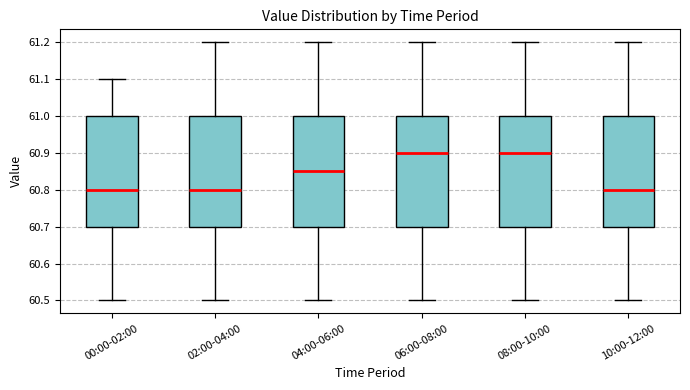

Reading left to right, read every box against the y-axis: the position of its median line, the range the box covers, and the ends of its whiskers. The values are not printed on the chart, so give them approximately, as read against the axis.

00:00-02:00: median 60.80, box 60.70 to 61.00, whiskers 60.50 to 61.10
02:00-04:00: median 60.80, box 60.70 to 61.00, whiskers 60.50 to 61.20
04:00-06:00: median 60.85, box 60.70 to 61.00, whiskers 60.50 to 61.20
06:00-08:00: median 60.90, box 60.70 to 61.00, whiskers 60.50 to 61.20
08:00-10:00: median 60.90, box 60.70 to 61.00, whiskers 60.50 to 61.20
10:00-12:00: median 60.80, box 60.70 to 61.00, whiskers 60.50 to 61.20